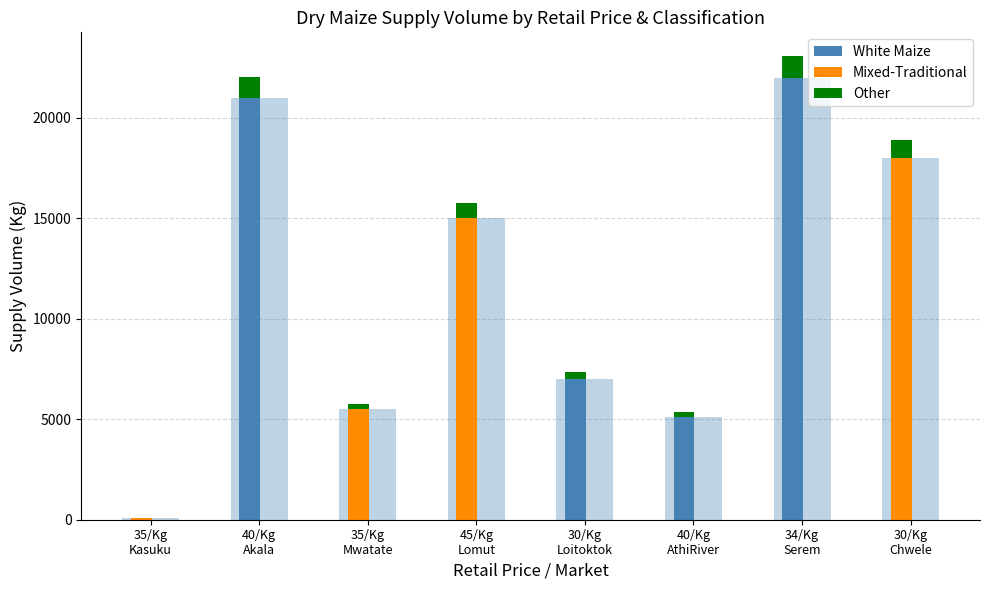

What is the spread (max minus min) of values at 45/Kg
Lomut?

15000